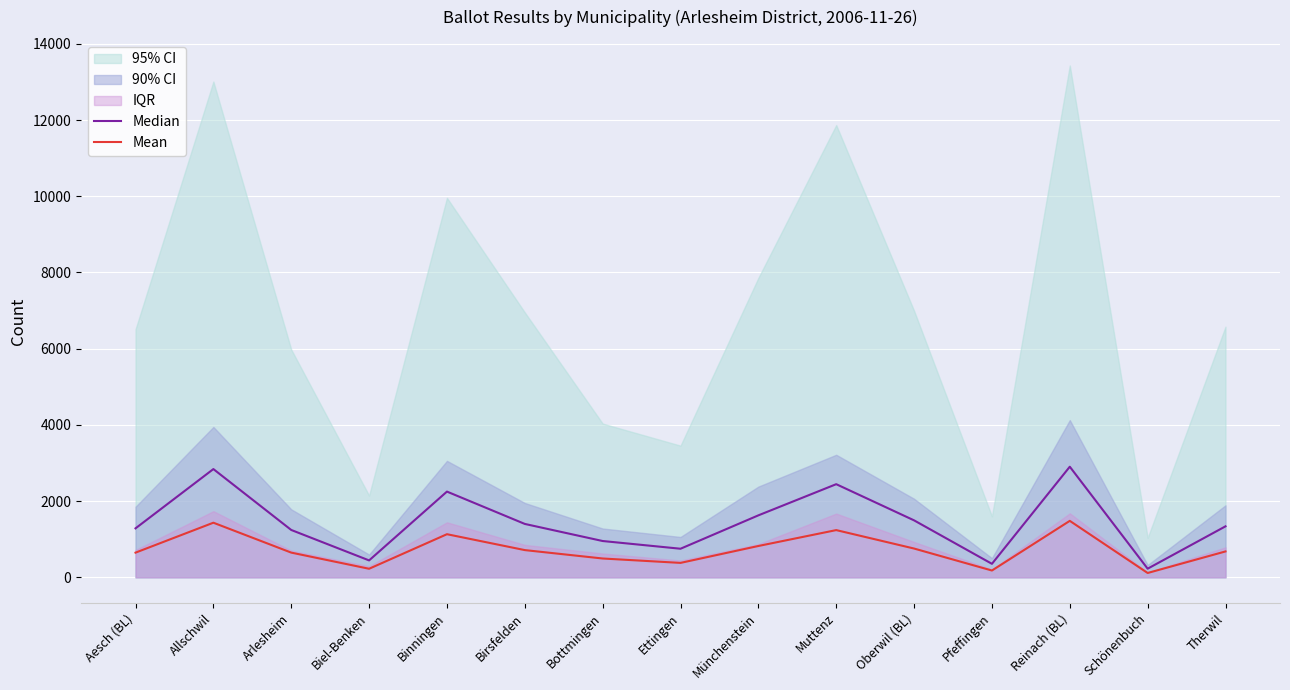

The value of Mean at Therwil is 679.8. True or false?

True